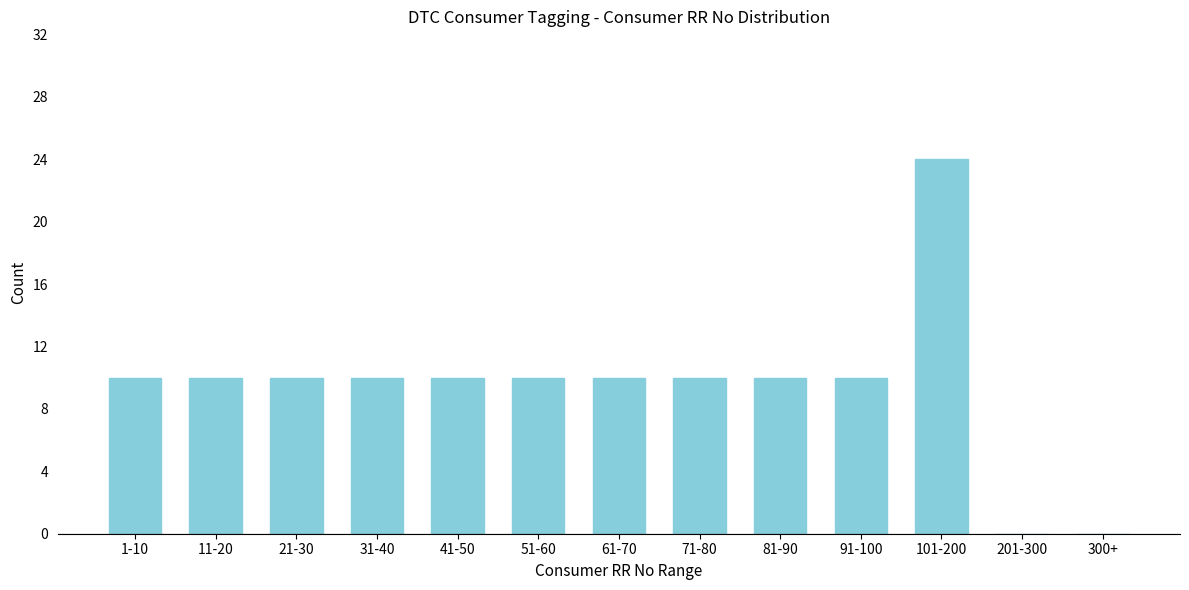

Reading left to right, transcribe all the data shown in this chart.

1-10=10	11-20=10	21-30=10	31-40=10	41-50=10	51-60=10	61-70=10	71-80=10	81-90=10	91-100=10	101-200=24	201-300=0	300+=0